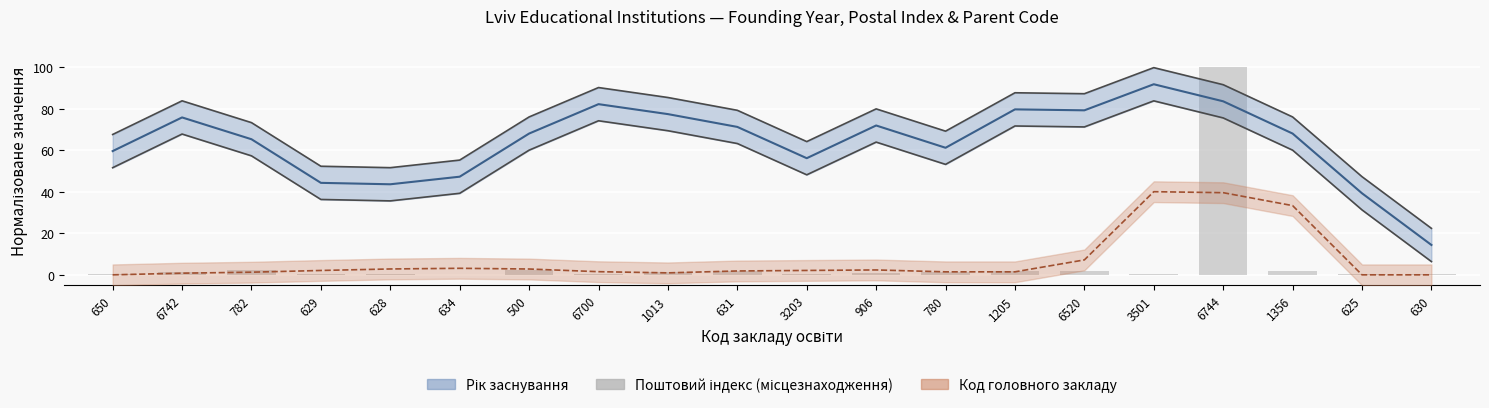

How many distinct data groups are displayed?

3